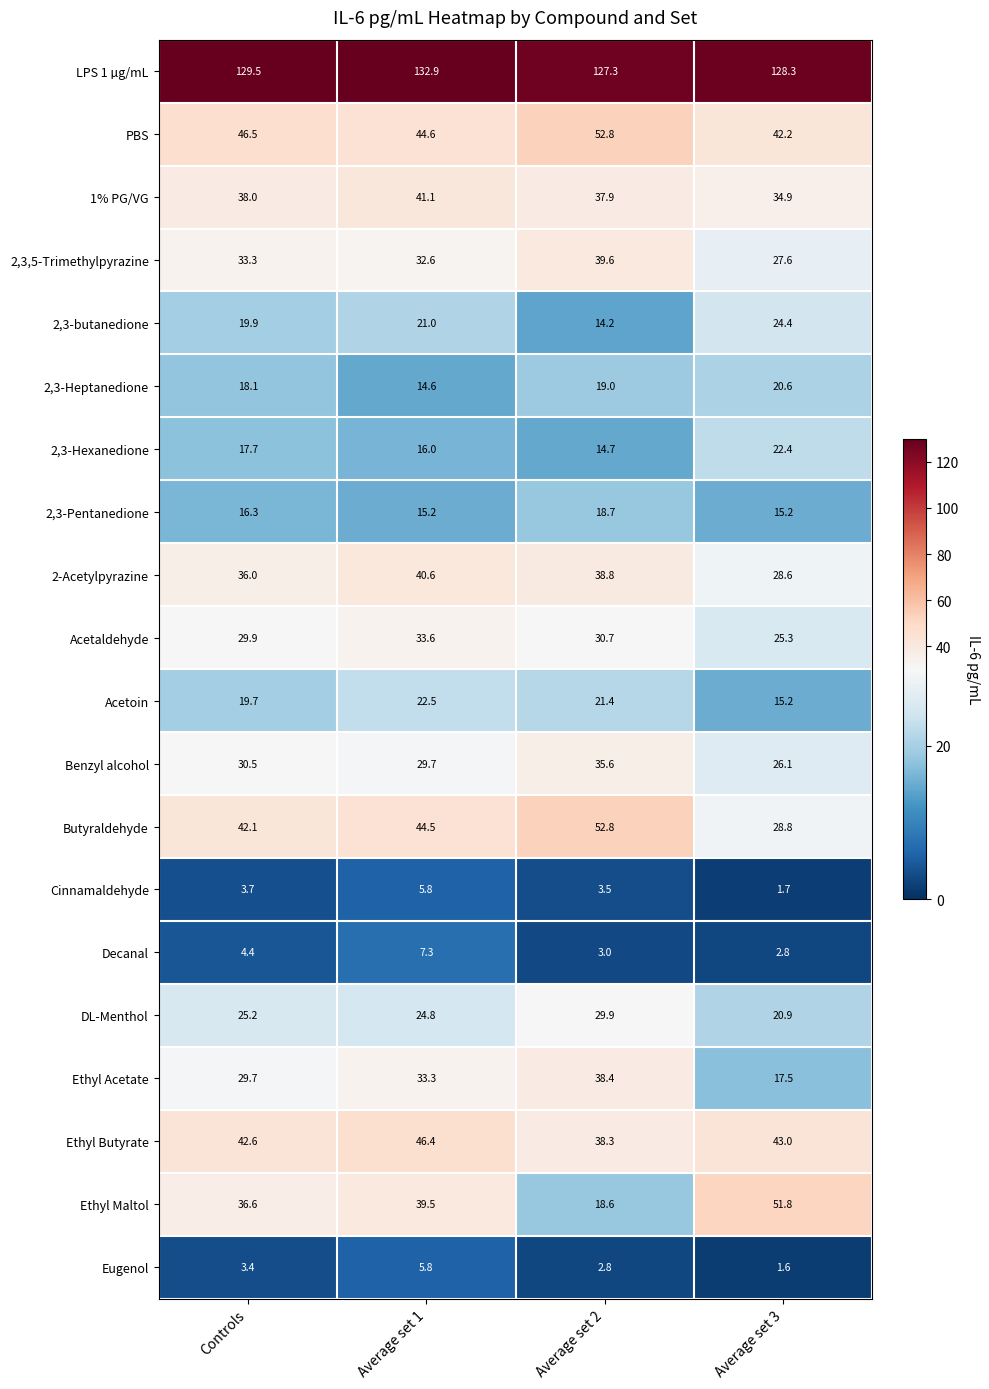

What value does the 2,3-Hexanedione series have at Average set 3?

22.4